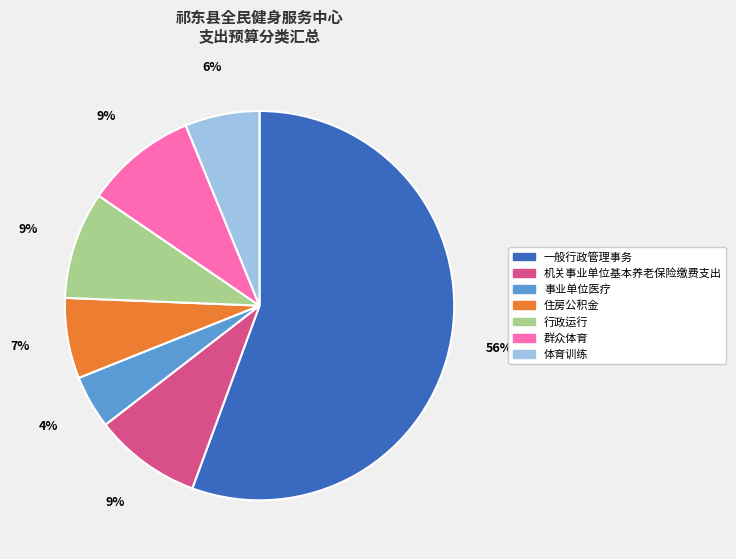

To the nearest percent, what is the combined percentage of 群众体育 and 住房公积金?

16%